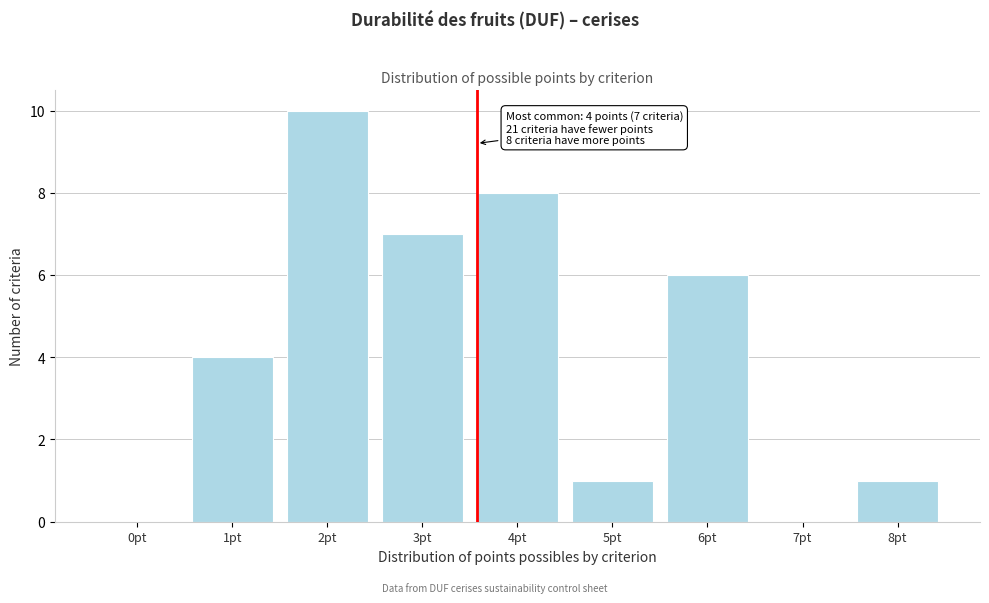

Reading right to left, what are all the values shown in this chart?

8pt=1	7pt=0	6pt=6	5pt=1	4pt=8	3pt=7	2pt=10	1pt=4	0pt=0